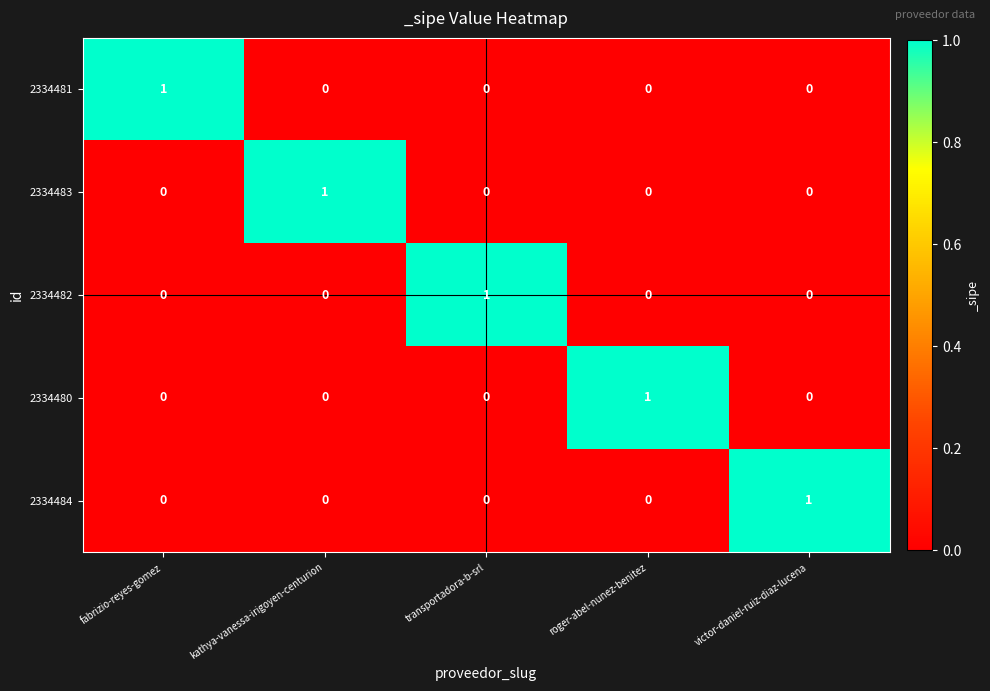

Is it true that 2334483 equals 1 at transportadora-b-srl?

False